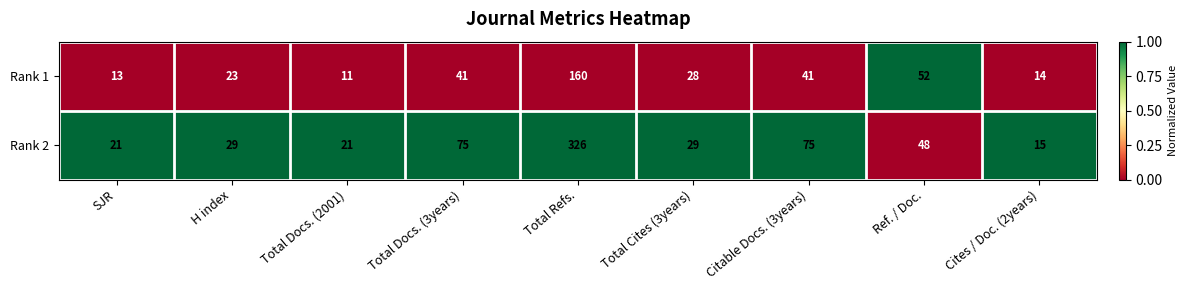

Is it true that Rank 2 equals 75 at Citable Docs. (3years)?

True